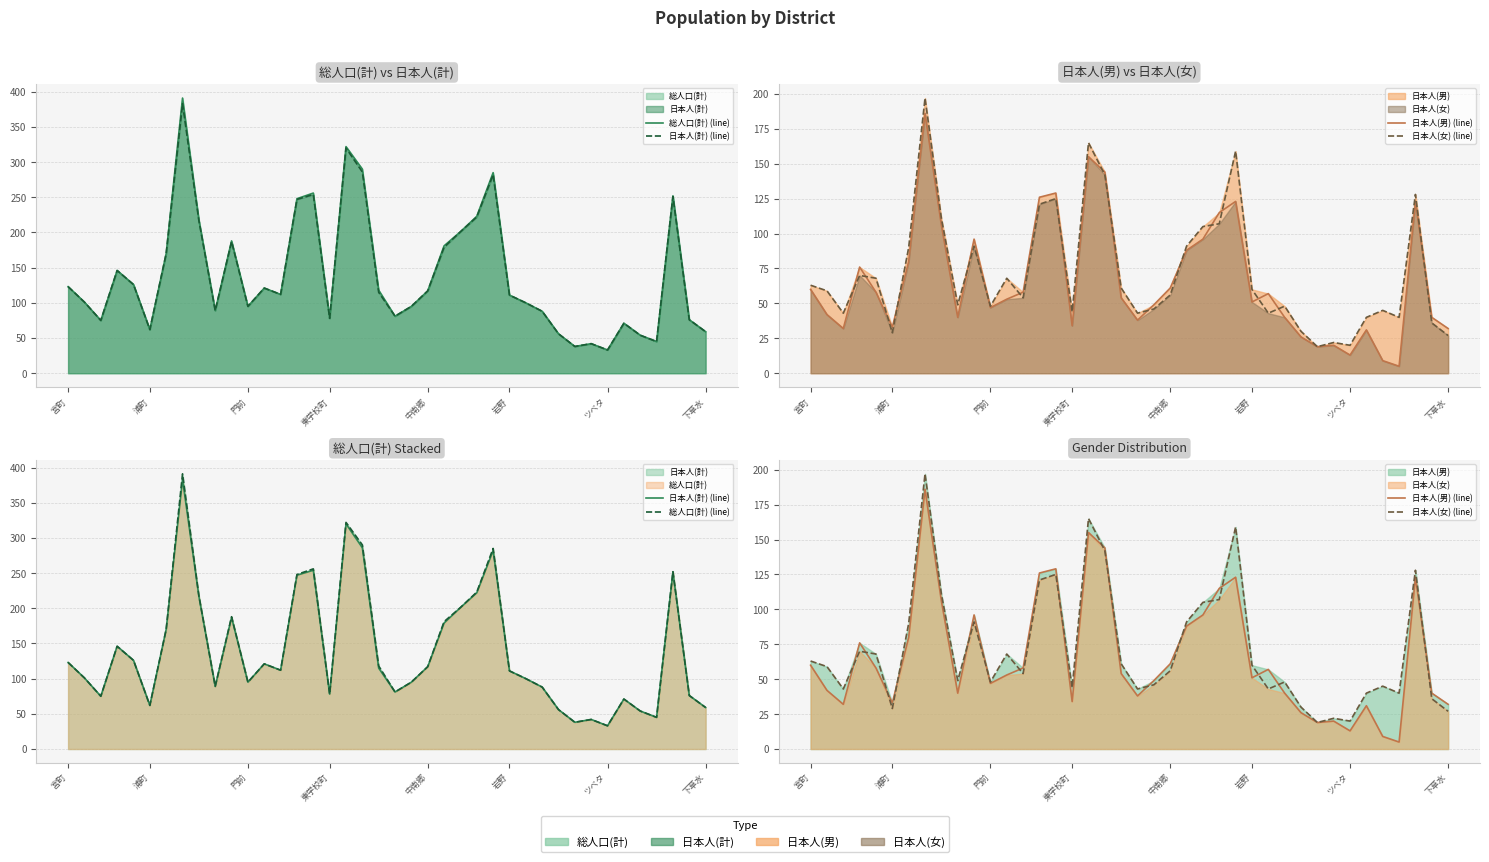

What is the difference between the 日本人(計) (line) values at 25 and 中南郷?

96